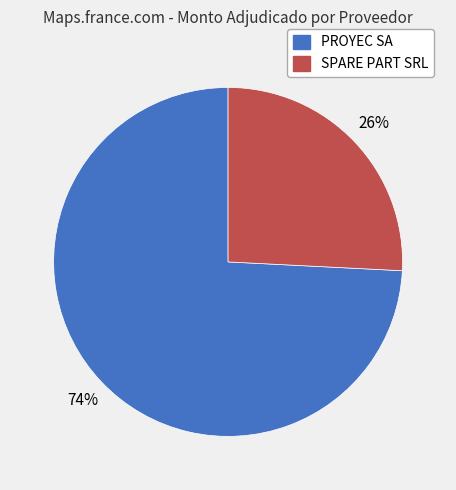

To the nearest percent, what is the difference between the SPARE PART SRL and PROYEC SA slice percentages?

48%